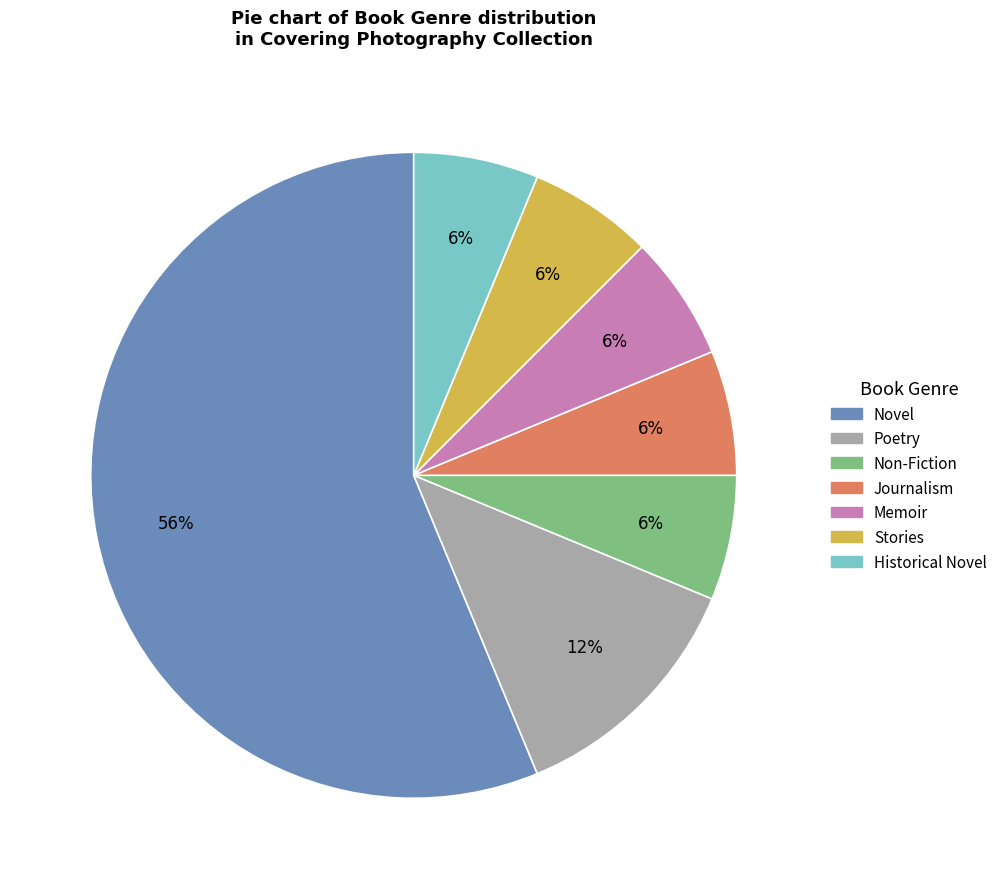

What is the largest slice in the pie chart?

Novel